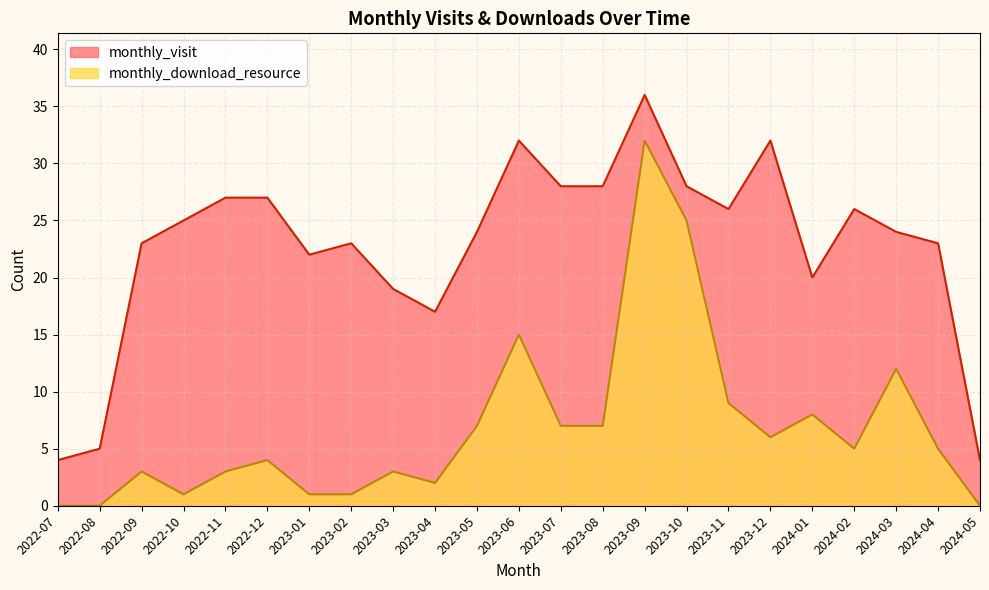

At which category is the sum across all series the highest?

2023-09